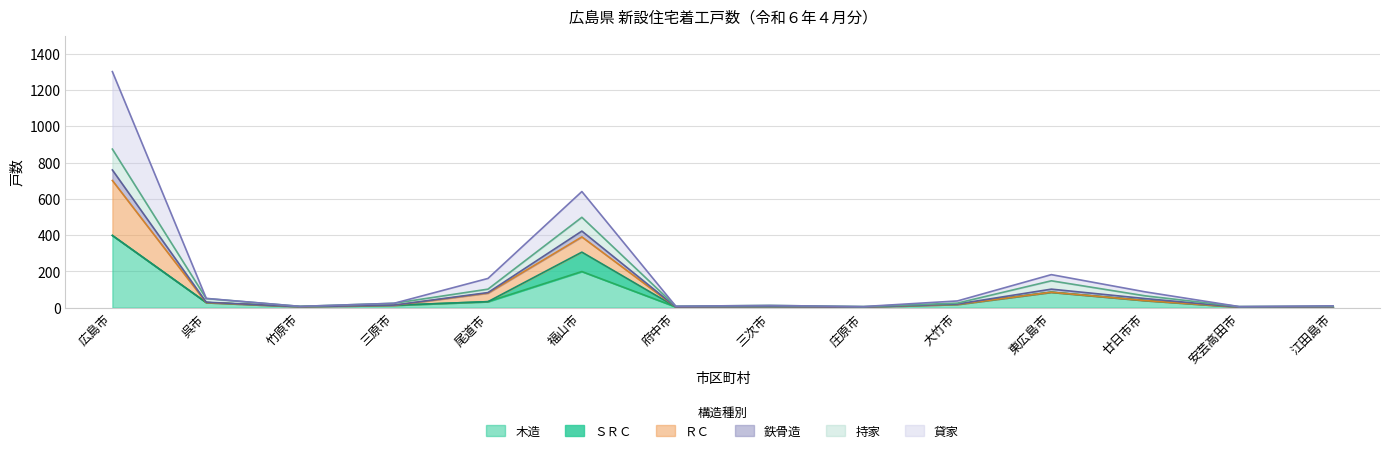

At which category is the sum across all series the highest?

広島市